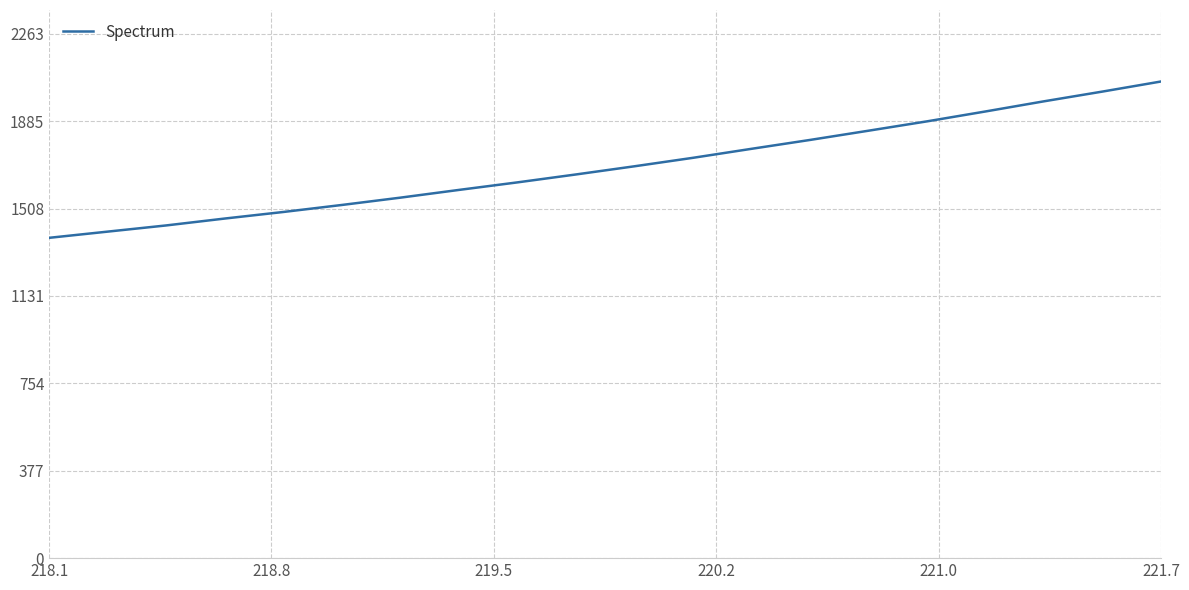

Does the chart have visible grid lines?

Yes